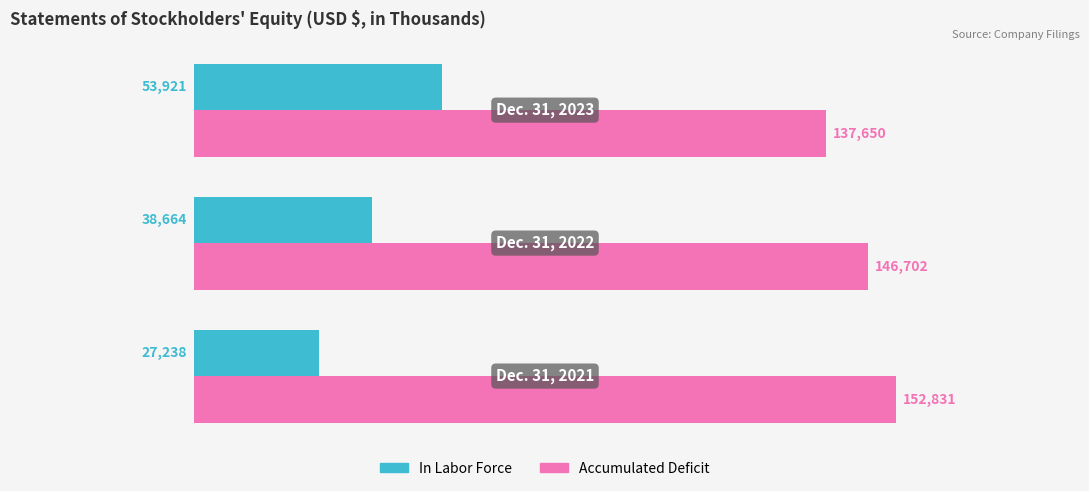

What is the maximum value for Accumulated Deficit?

152831